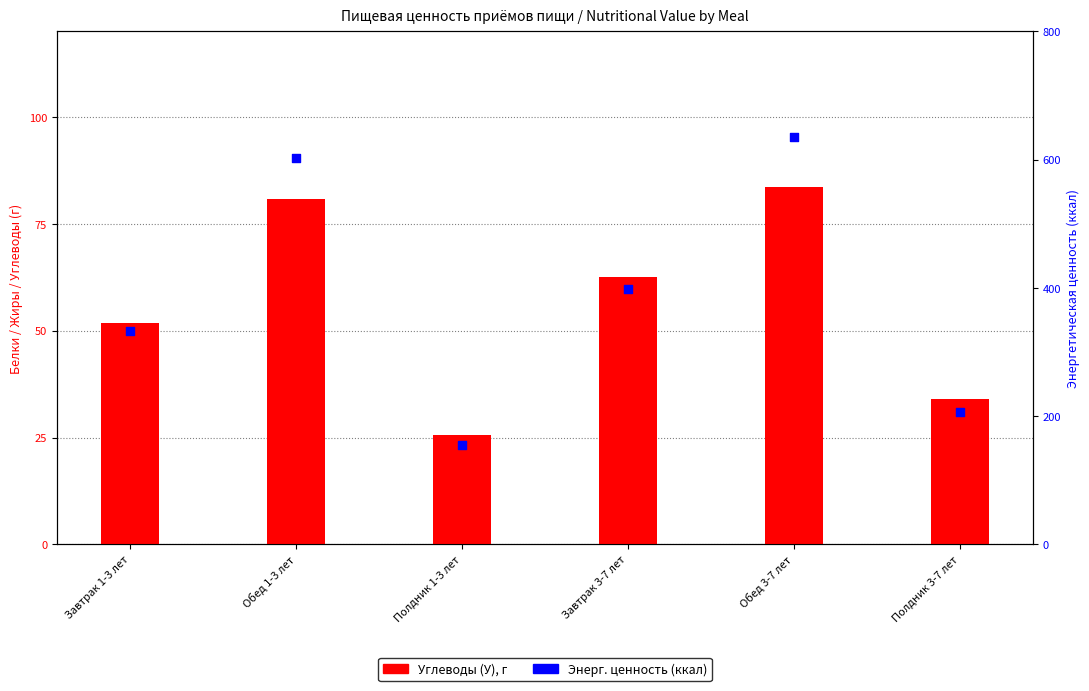

Which series contains the lowest Y value?

Углеводы (У)